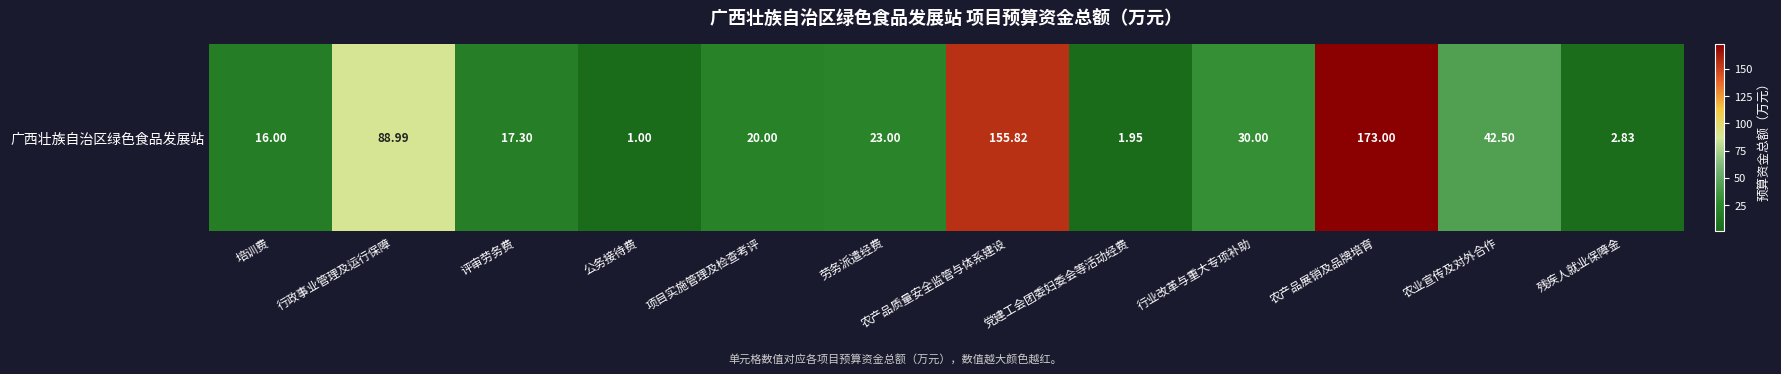

How many data points are less than 23?

6